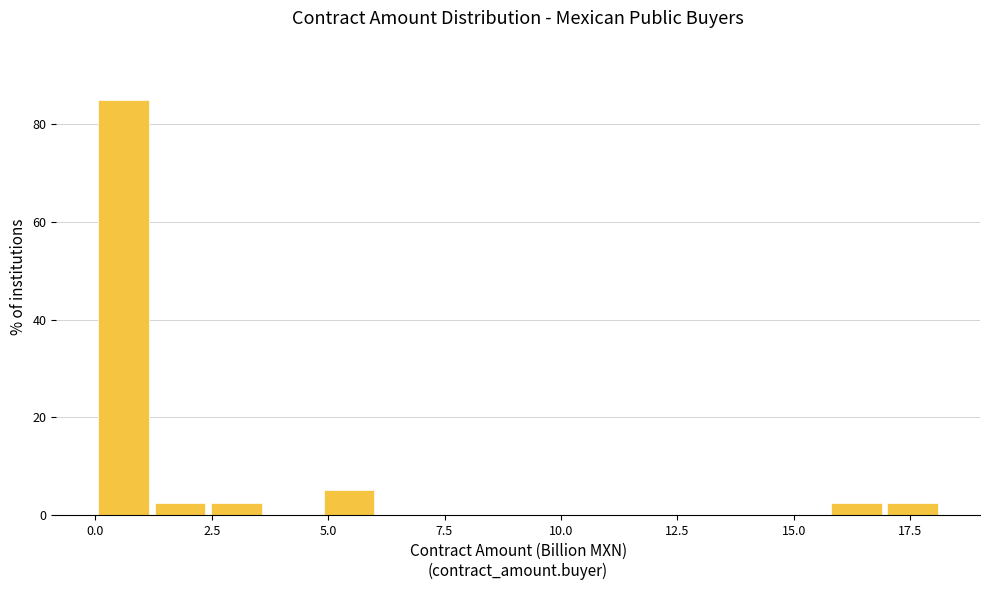

Around what value on the x-axis is the tallest bar? Give the approximate position of its centre, as read against the axis.

0.5